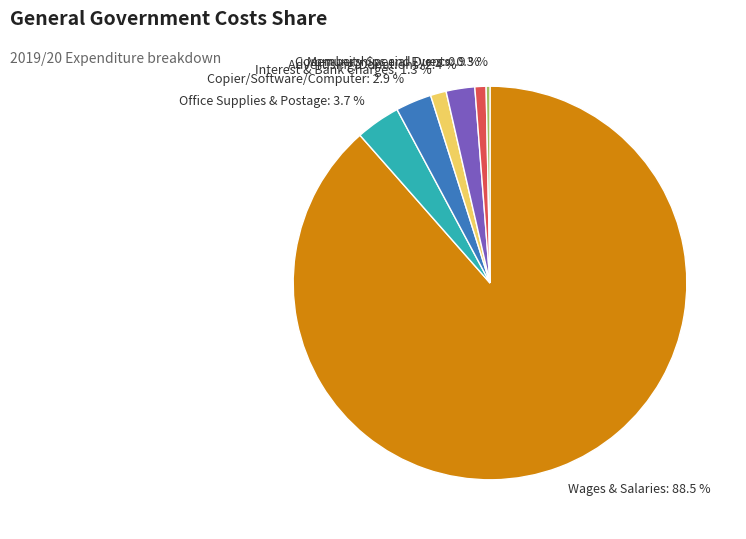

What percentage is the Advertising/Donations slice, to the nearest percent?

2%